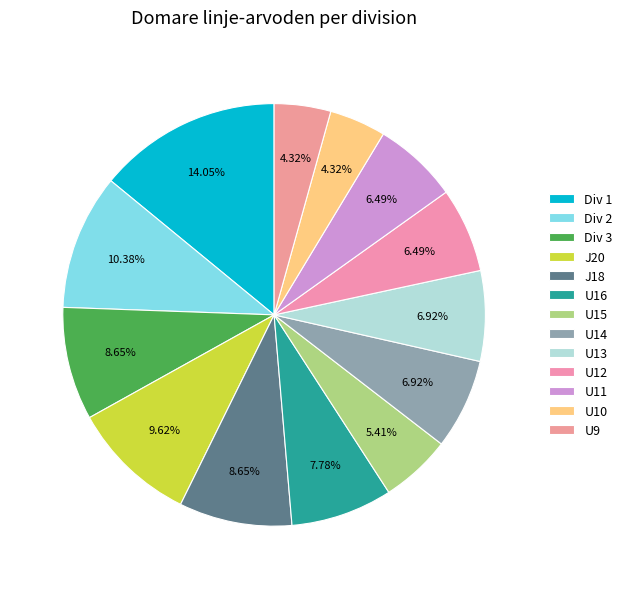

How many slices are in this pie chart?

13